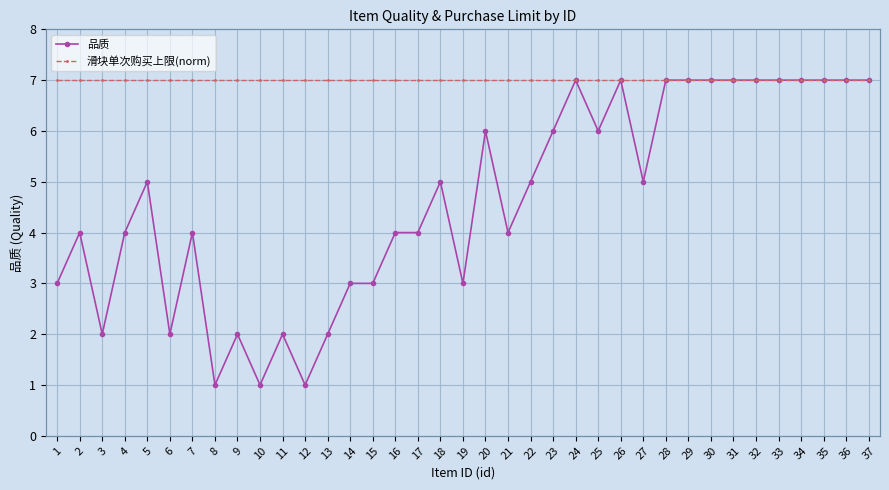

Where does the 品质 series first go above 5?

20